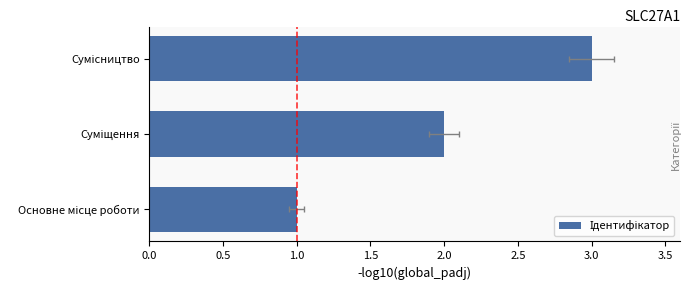

Count the values in the range 1 to 3.

3